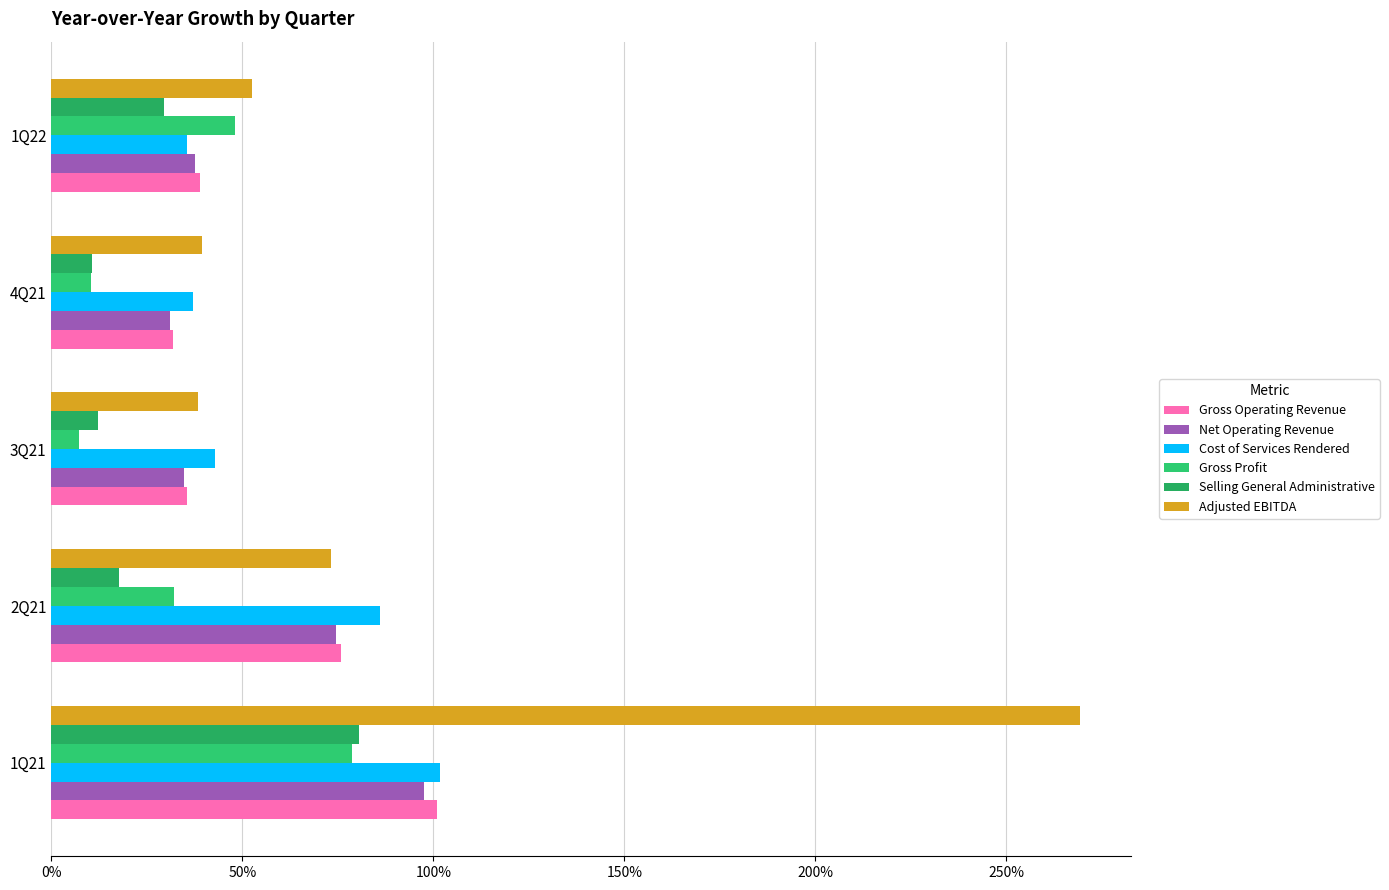

What is the average value of the Net Operating Revenue series?

0.6